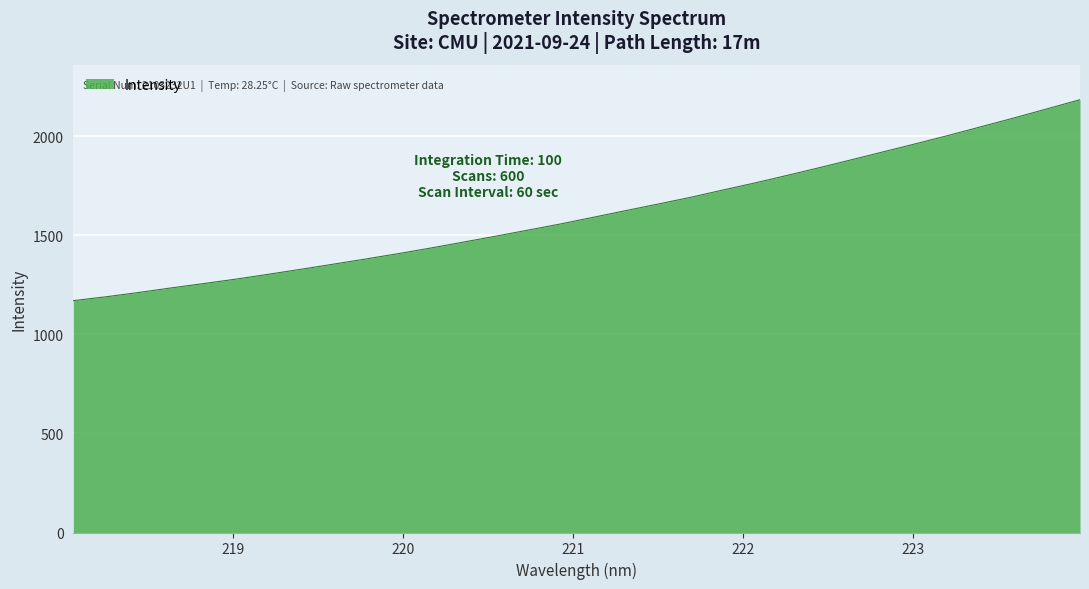

What is the average value?

1610.8